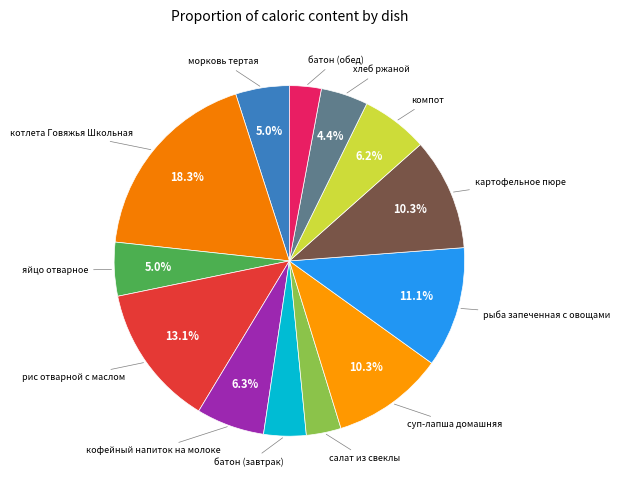

To the nearest percent, what is the difference between the largest and smallest slice percentages?

15%